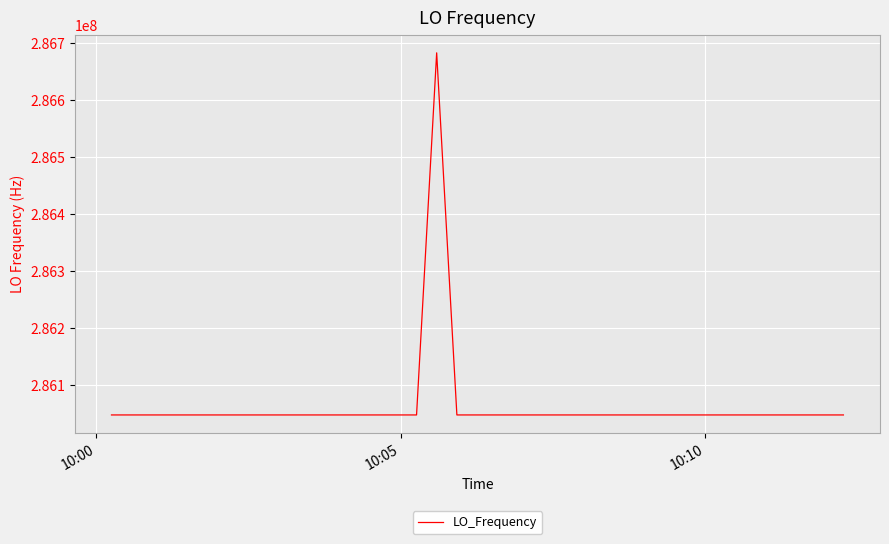

What is the maximum value shown in the chart?

286682708.3